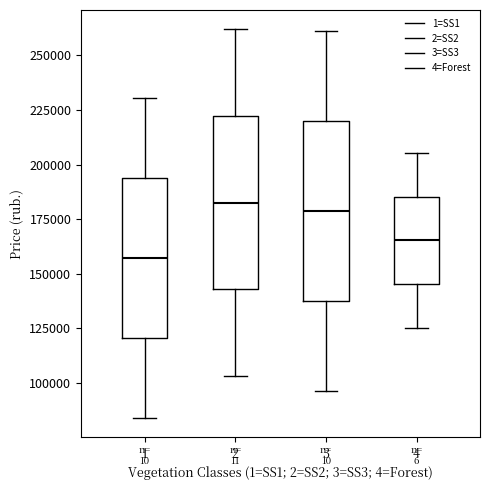

Reading left to right, read every box against the y-axis: the position of its median line, the range the box covers, and the ends of its whiskers. The values are not printed on the chart, so give them approximately, as read against the axis.

1: median 155000, box 120000 to 195000, whiskers 85000 to 230000
2: median 185000, box 145000 to 220000, whiskers 105000 to 260000
3: median 180000, box 135000 to 220000, whiskers 95000 to 260000
4: median 165000, box 145000 to 185000, whiskers 125000 to 205000